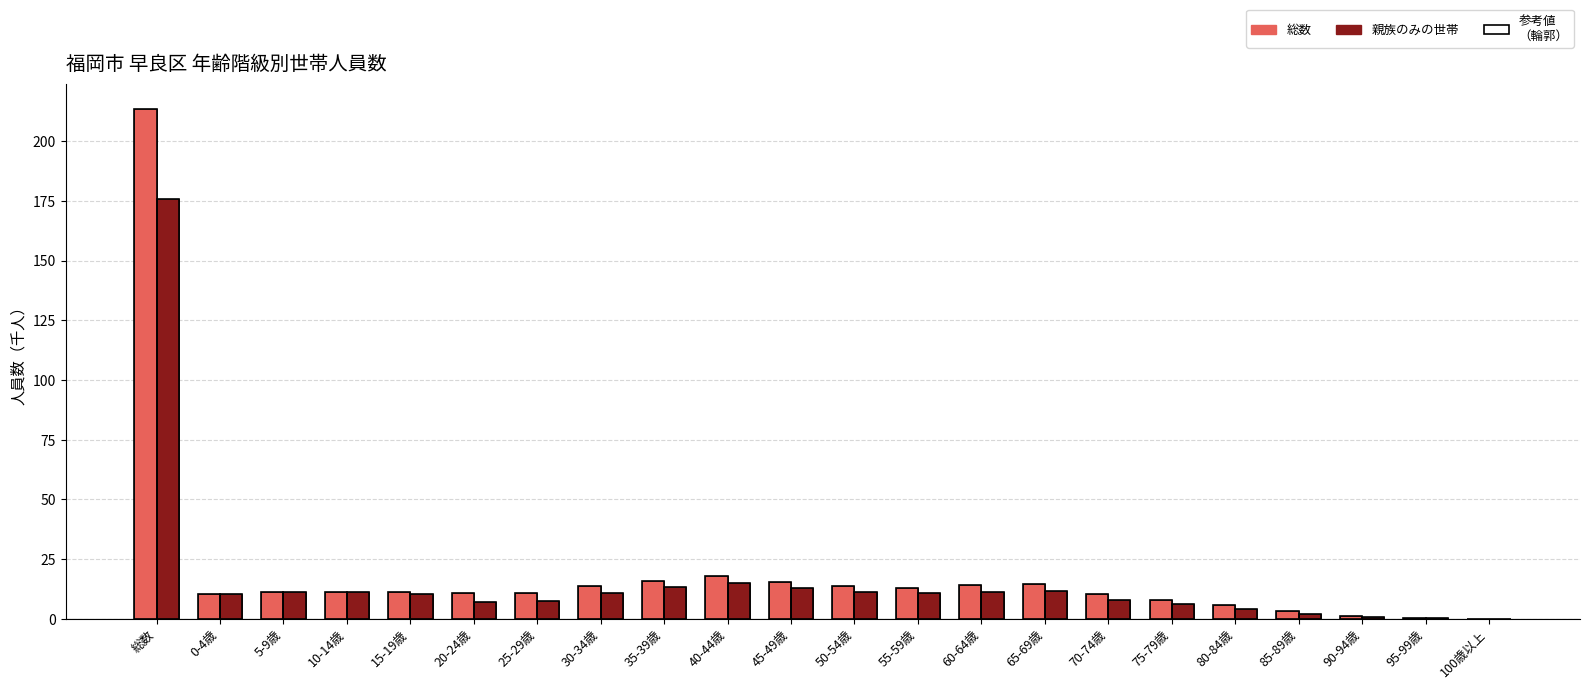

How many data points in 総数 are above 11?

12